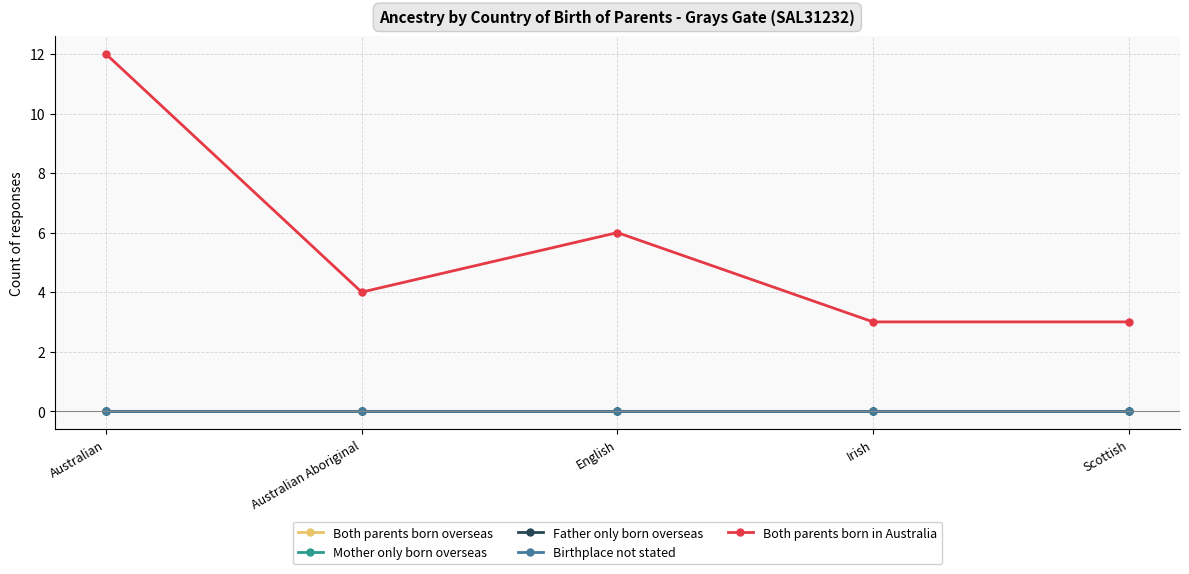

How many categories are shown in the chart?

5